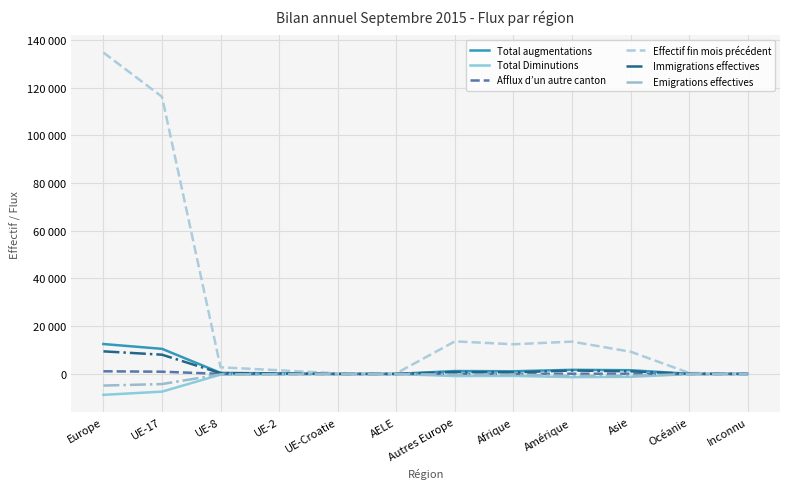

The Total Diminutions series shows -374 at Asie. True or false?

False